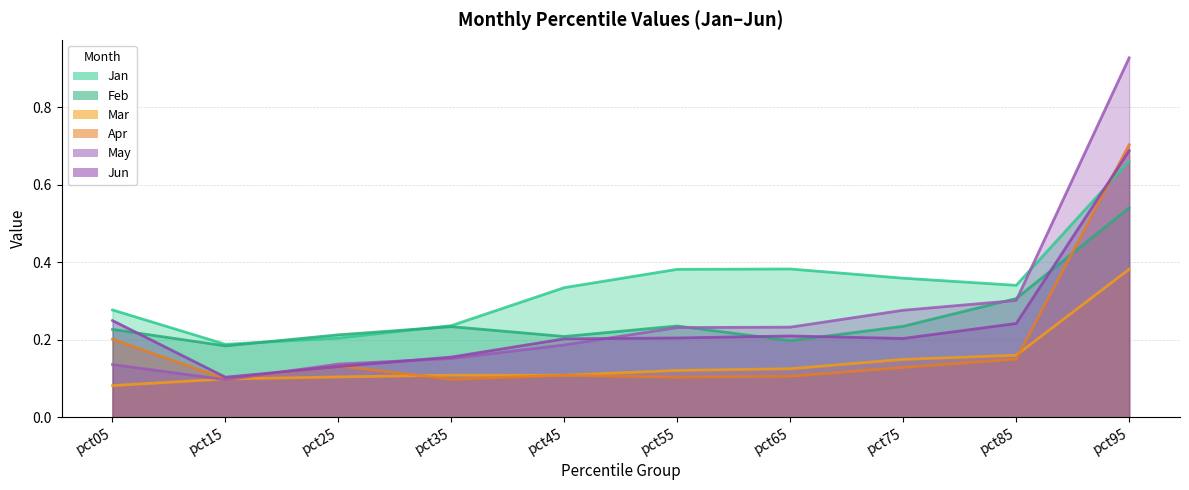

The value of Apr at pct95 is 0.4. True or false?

False